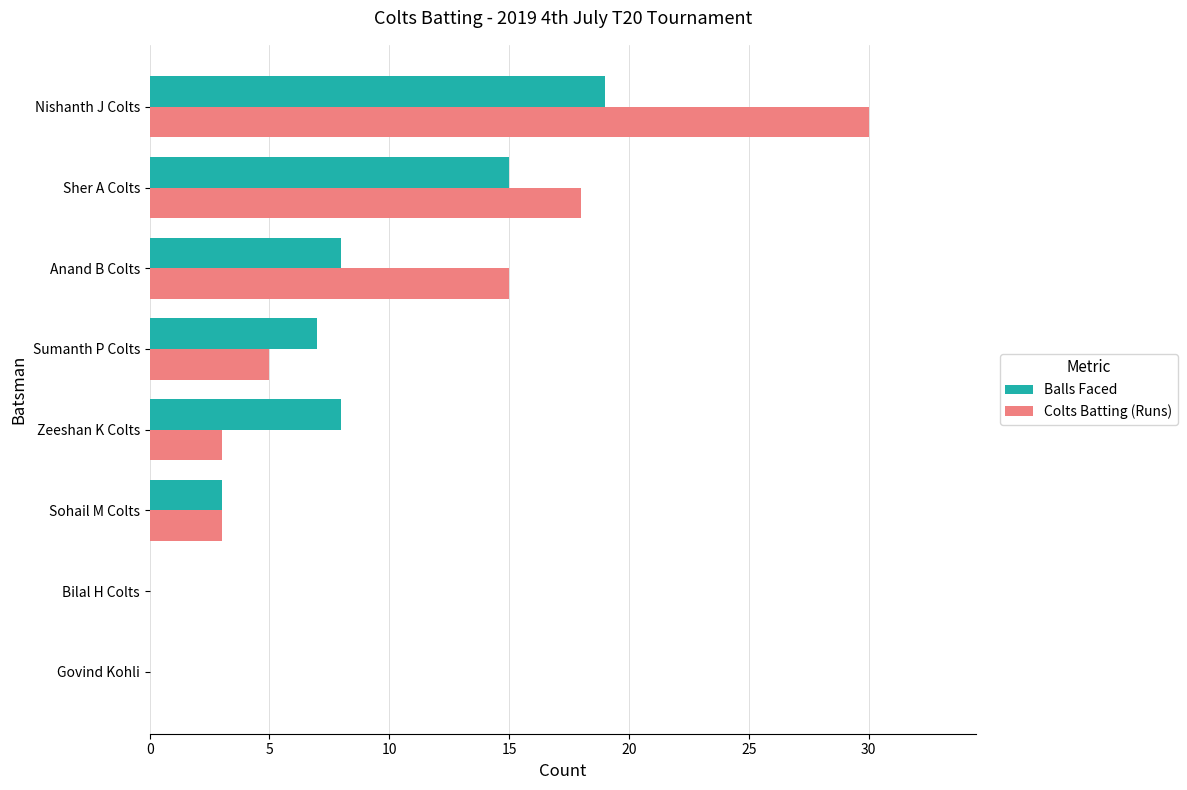

At which category is the sum across all series the highest?

Nishanth J Colts